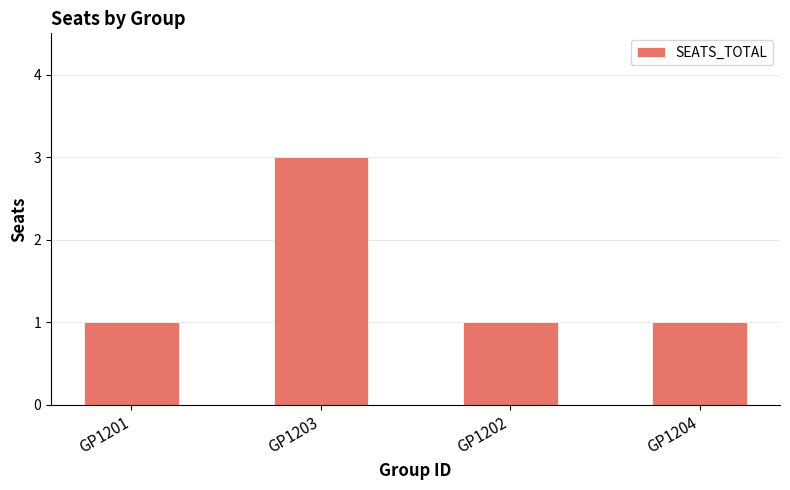

What is the sum of all values?

6